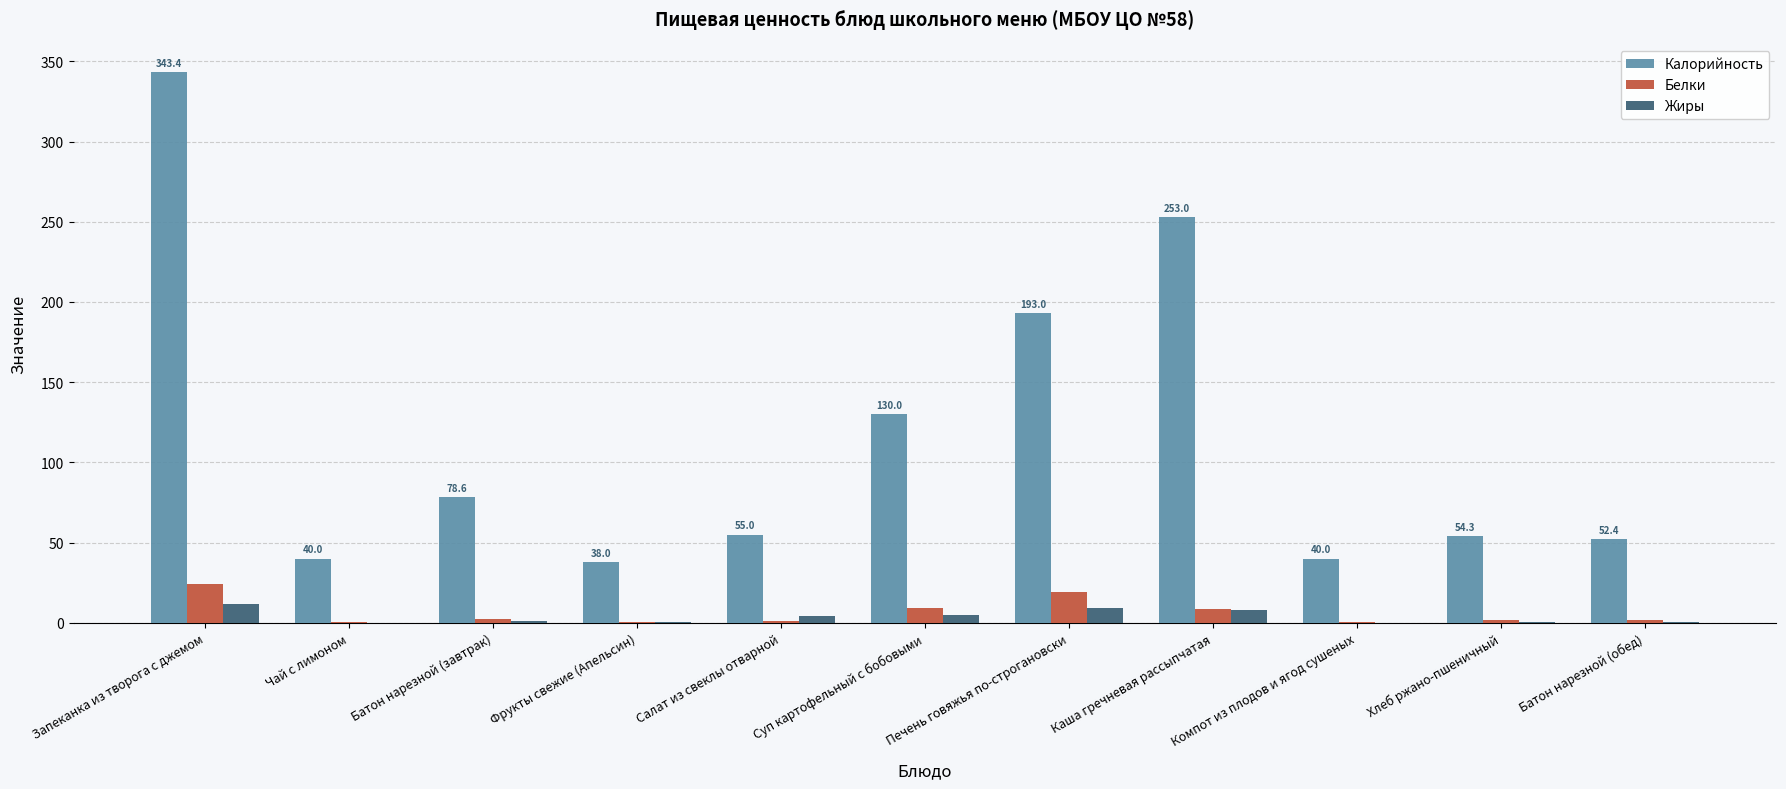

Where does the Белки series first go above 1?

Запеканка из творога с джемом